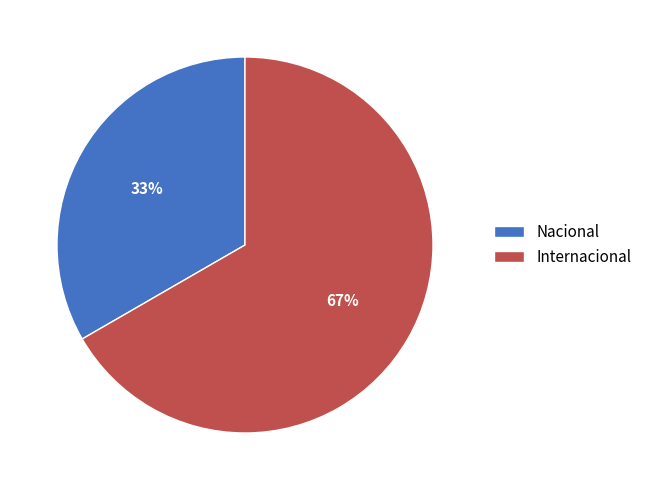

Is there a majority slice in this chart?

Yes